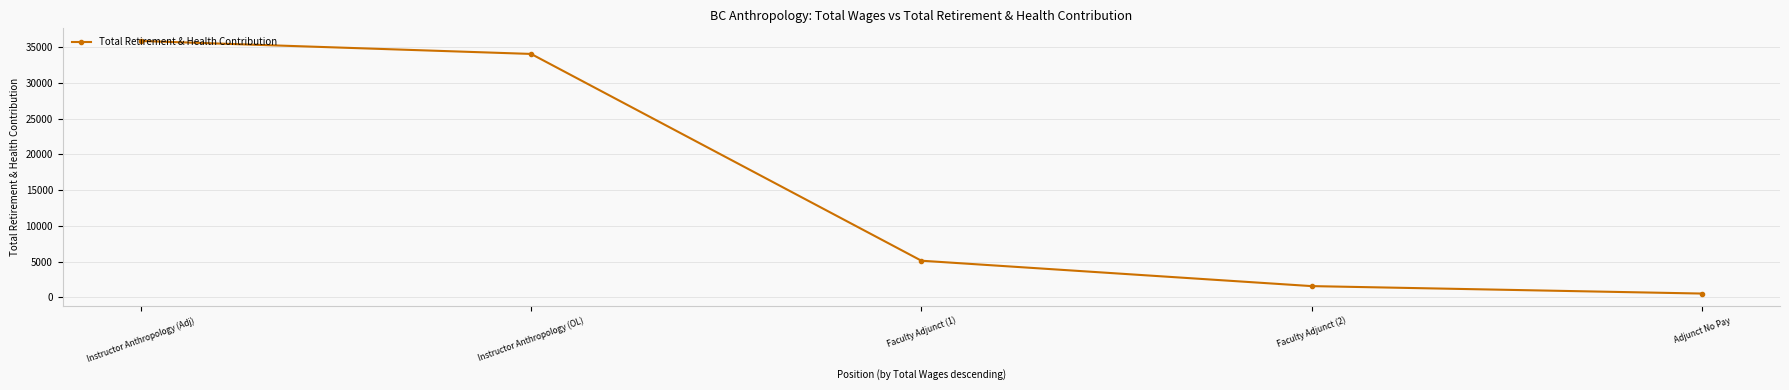

Reading left to right, transcribe all the data shown in this chart.

35884	34068	5113	1557	514